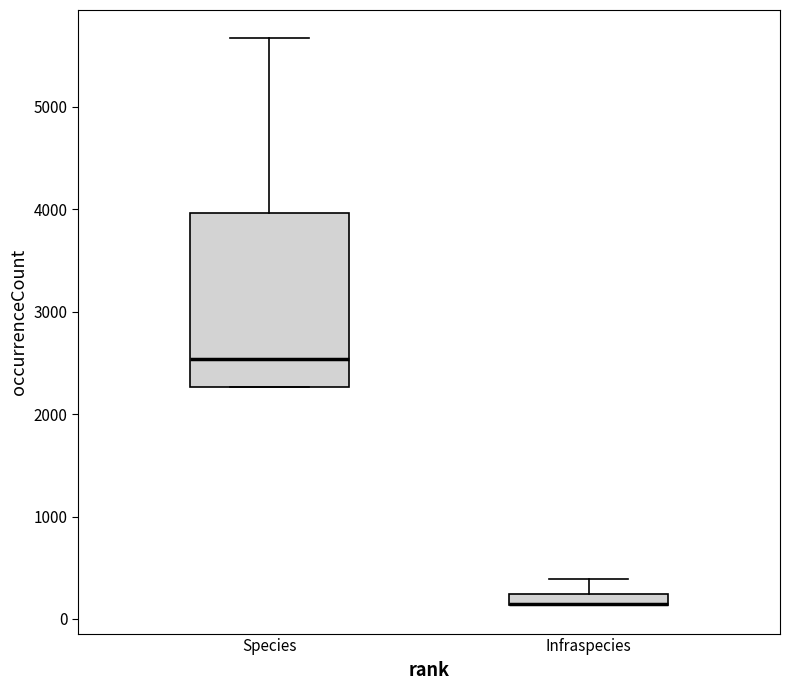

Which box is the tallest, from its lower edge to its upper edge?

Species